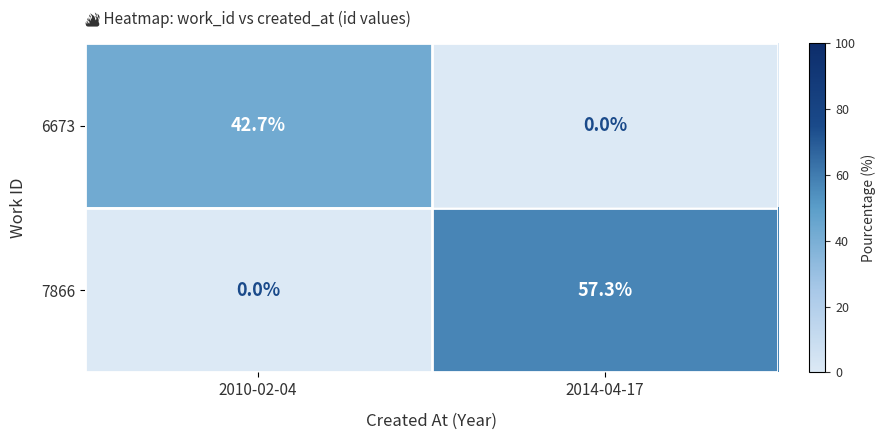

What is the difference between the maximum and minimum values in the 6673 series?

42.7